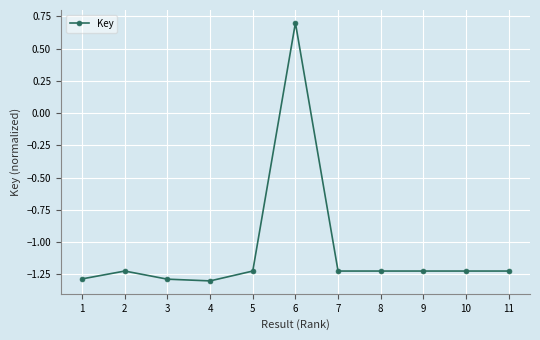

Where is the data nearest to the value 0?

6